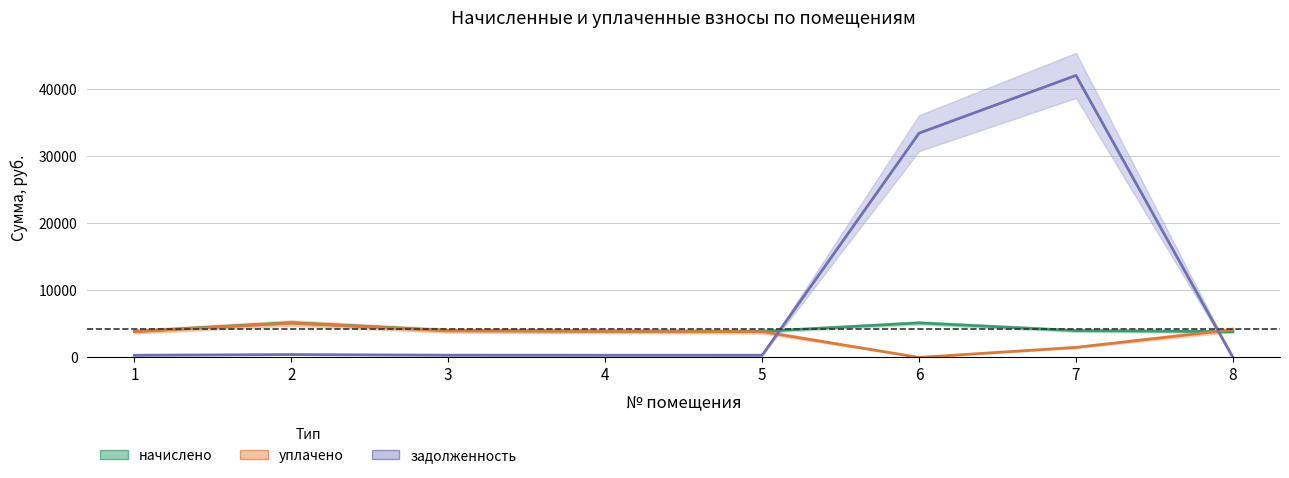

Read the задолженность value at 7.

42045.0